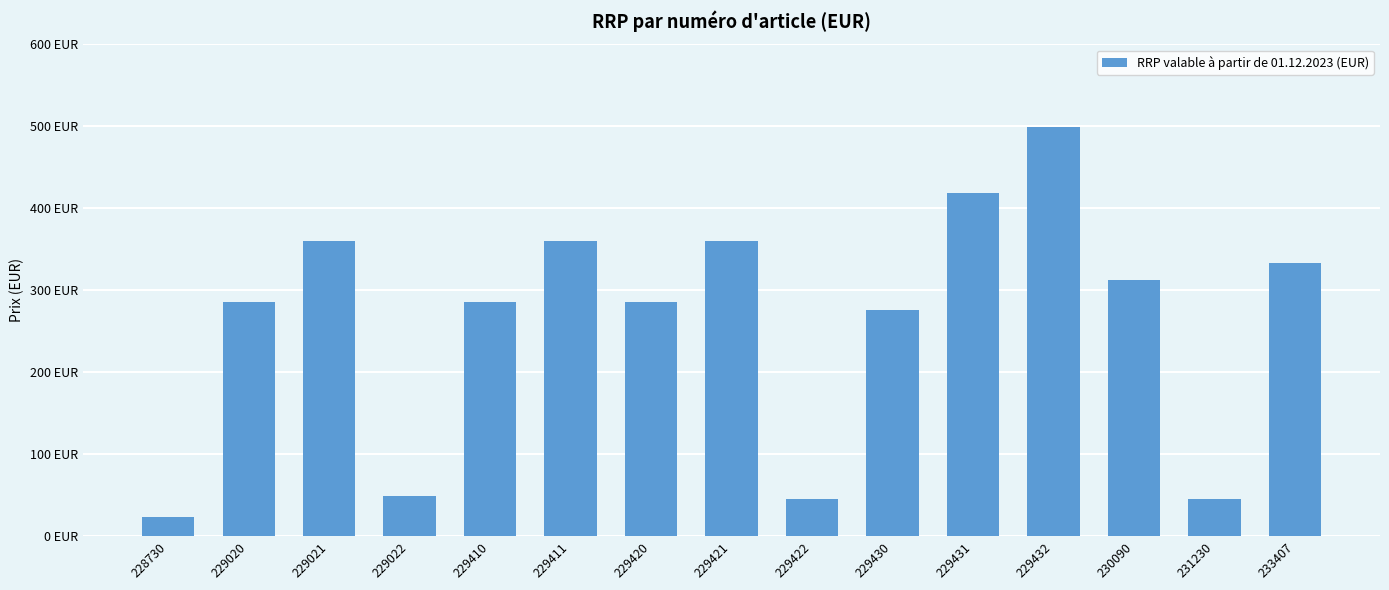

Are the bars horizontal?

No